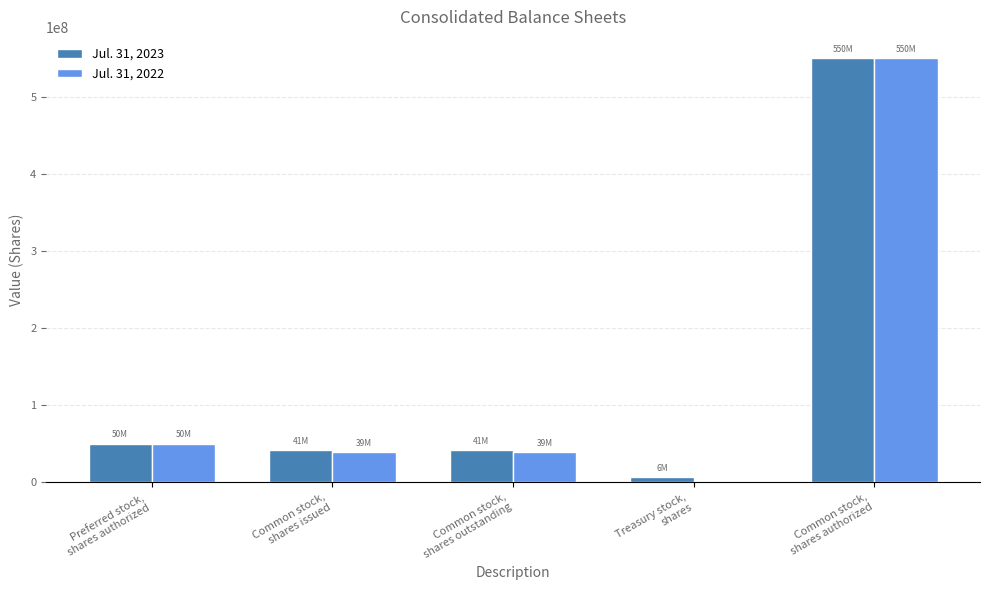

Which series changed the most between Common stock,
shares outstanding and Treasury stock,
shares?

Jul. 31, 2022